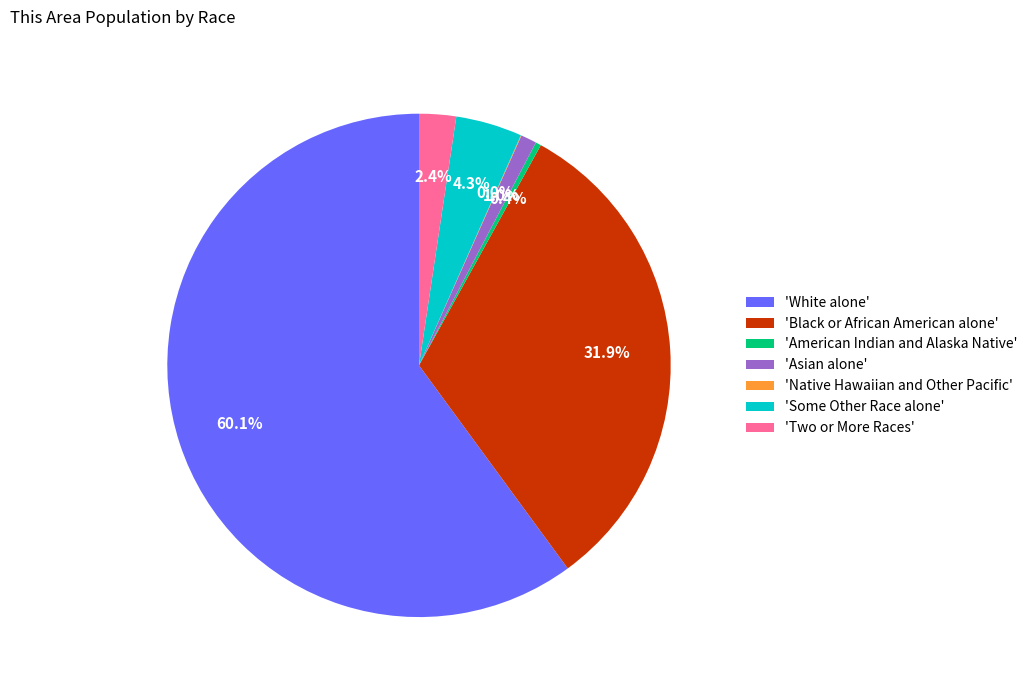

Between 'Asian alone' and 'Two or More Races', which is larger?

'Two or More Races'